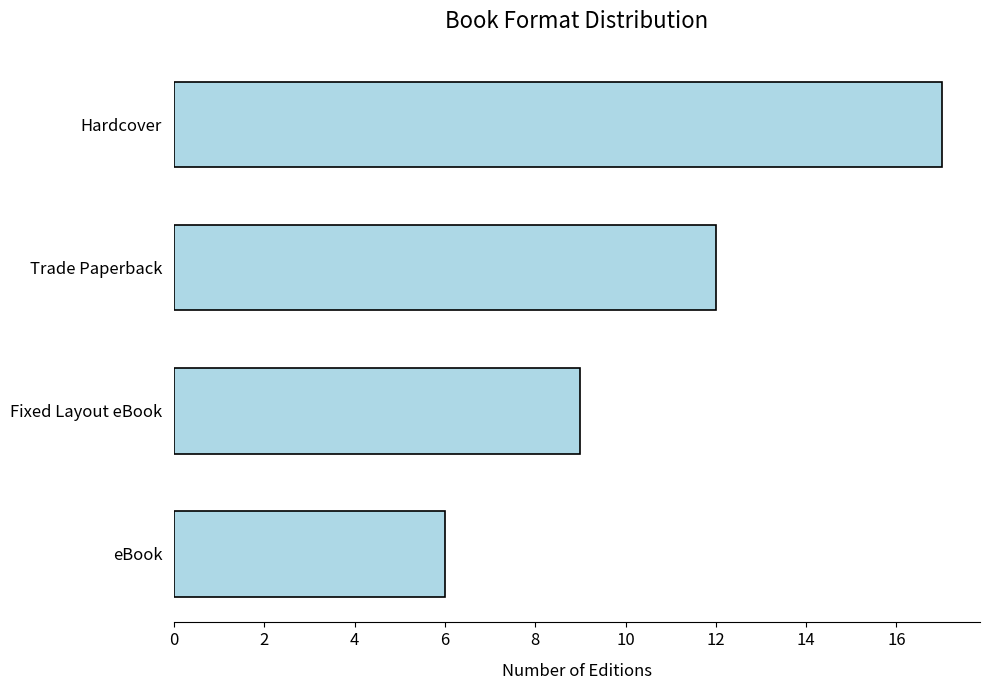

What is the change in value from eBook to Trade Paperback?

+6